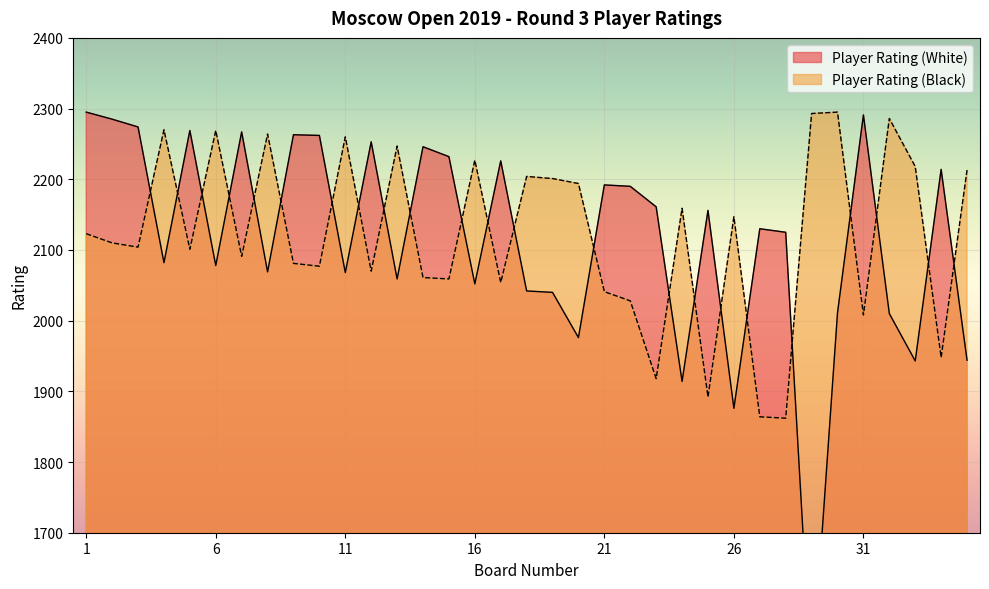

At how many categories does at least one series exceed 2011?

35